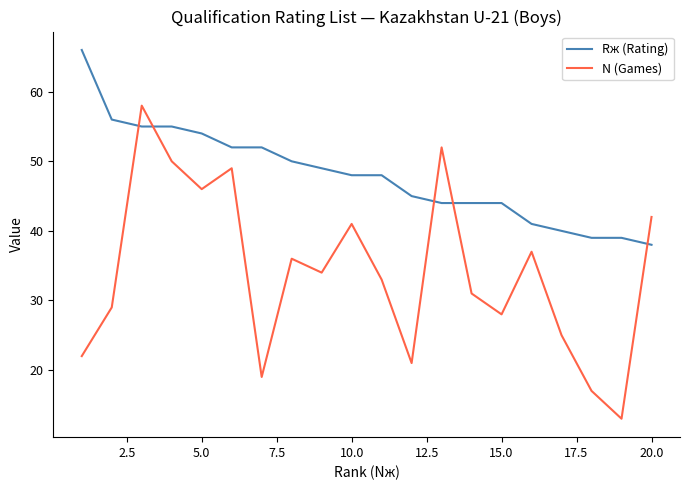

Reading right to left, what are all the values shown in this chart?

Rж (Rating): 38	39	39	40	41	44	44	44	45	48	48	49	50	52	52	54	55	55	56	66
N (Games): 42	13	17	25	37	28	31	52	21	33	41	34	36	19	49	46	50	58	29	22